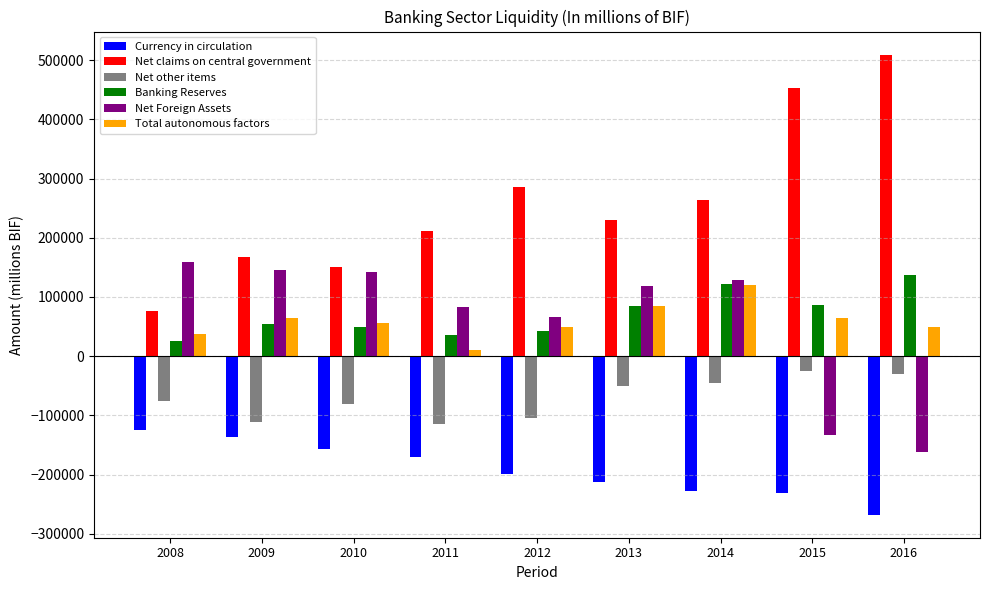

How many bars are there in total?

54